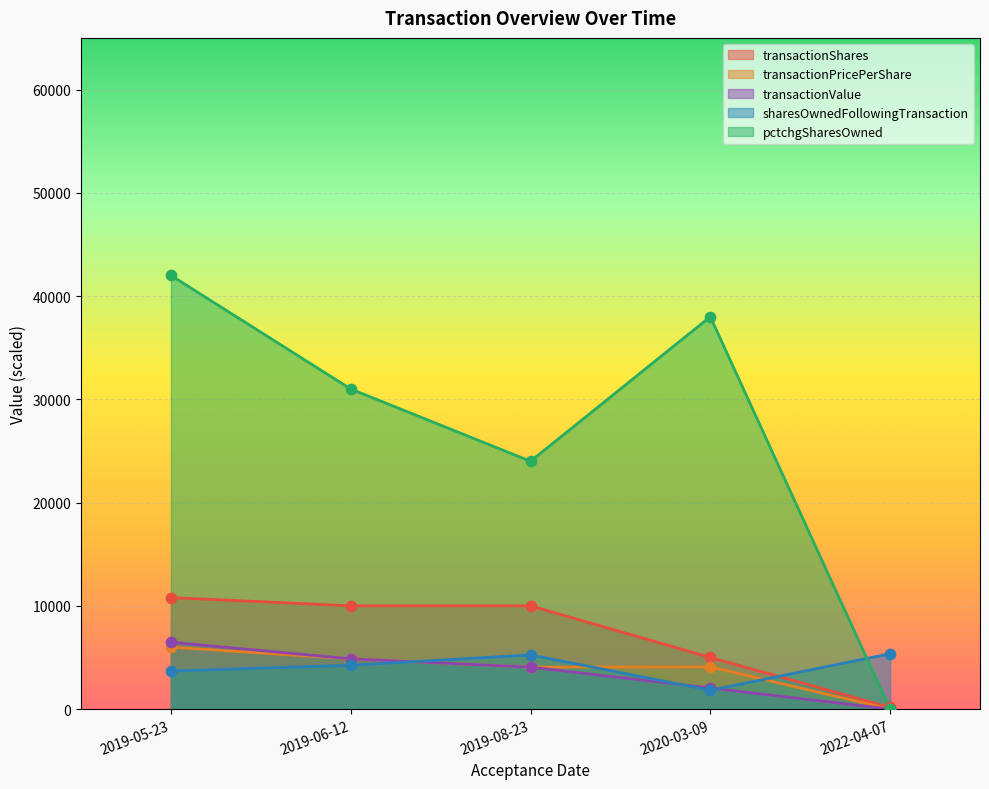

Is the value of sharesOwnedFollowingTransaction at 2019-06-12 greater than the value of transactionPricePerShare at 2019-06-12?

No